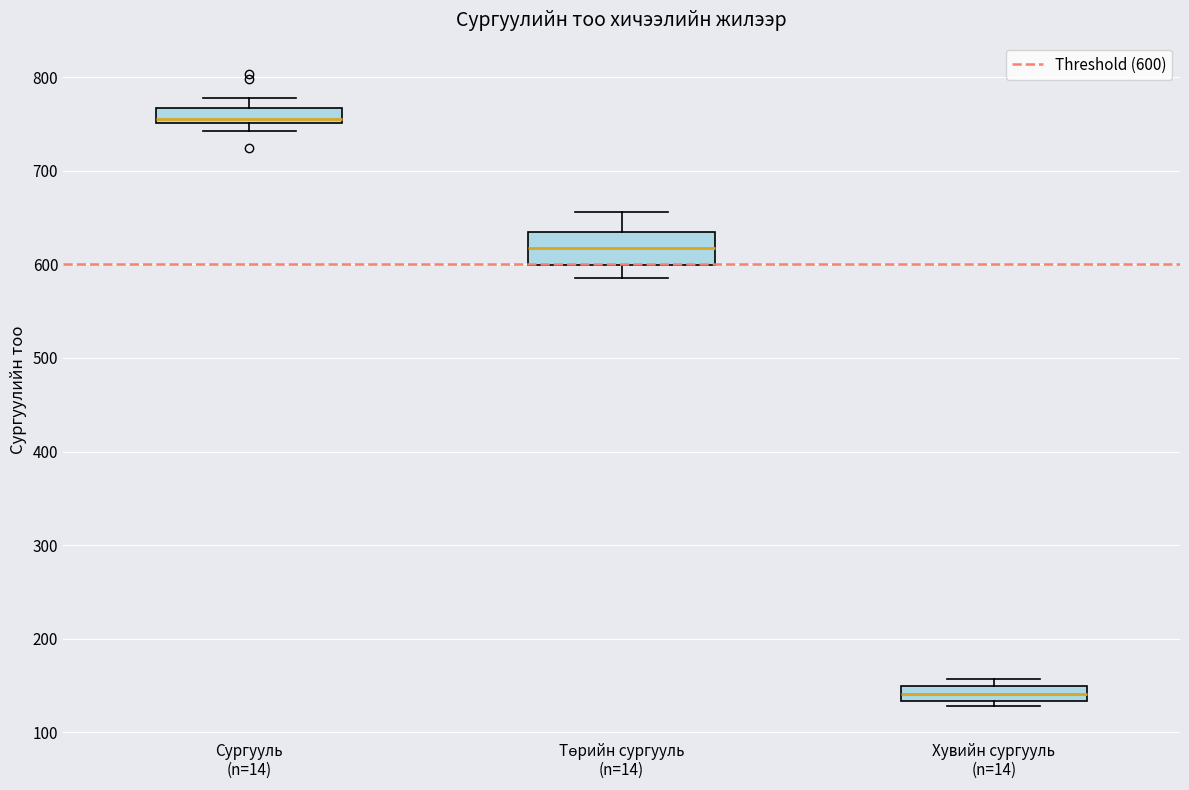

Comparing the boxes themselves (not the whiskers), which one is the tallest?

Төрийн сургууль (n=14)